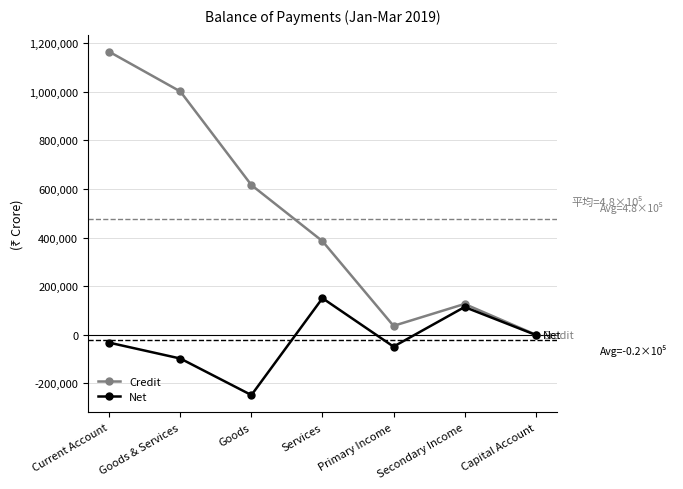

Where does the Credit series first go above 385022?

Current Account